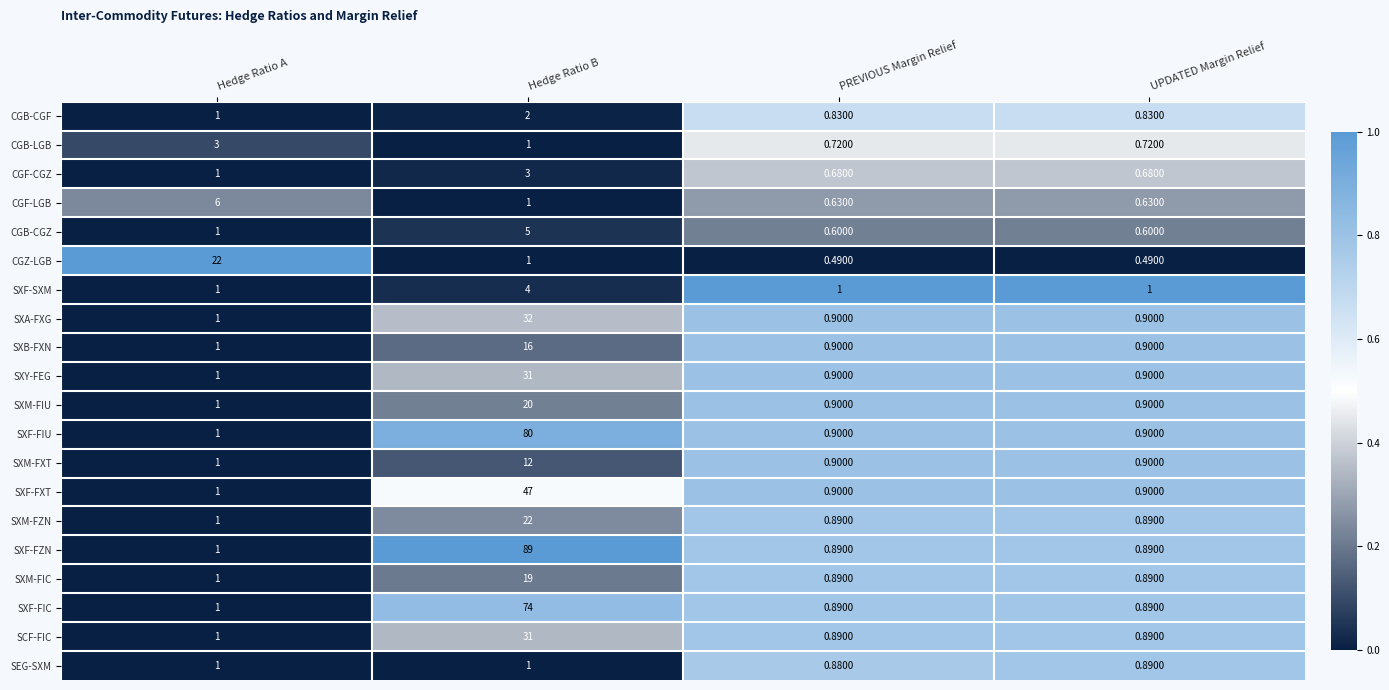

Where is CGB-CGZ nearest to the value 2?

Hedge Ratio A